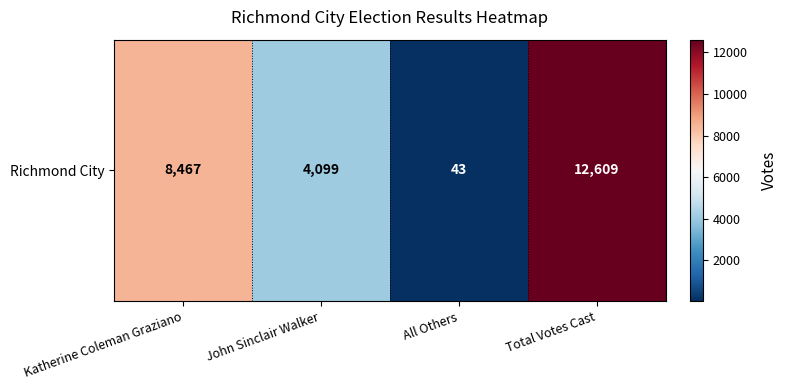

Which label corresponds to the largest value in the chart?

Total Votes Cast